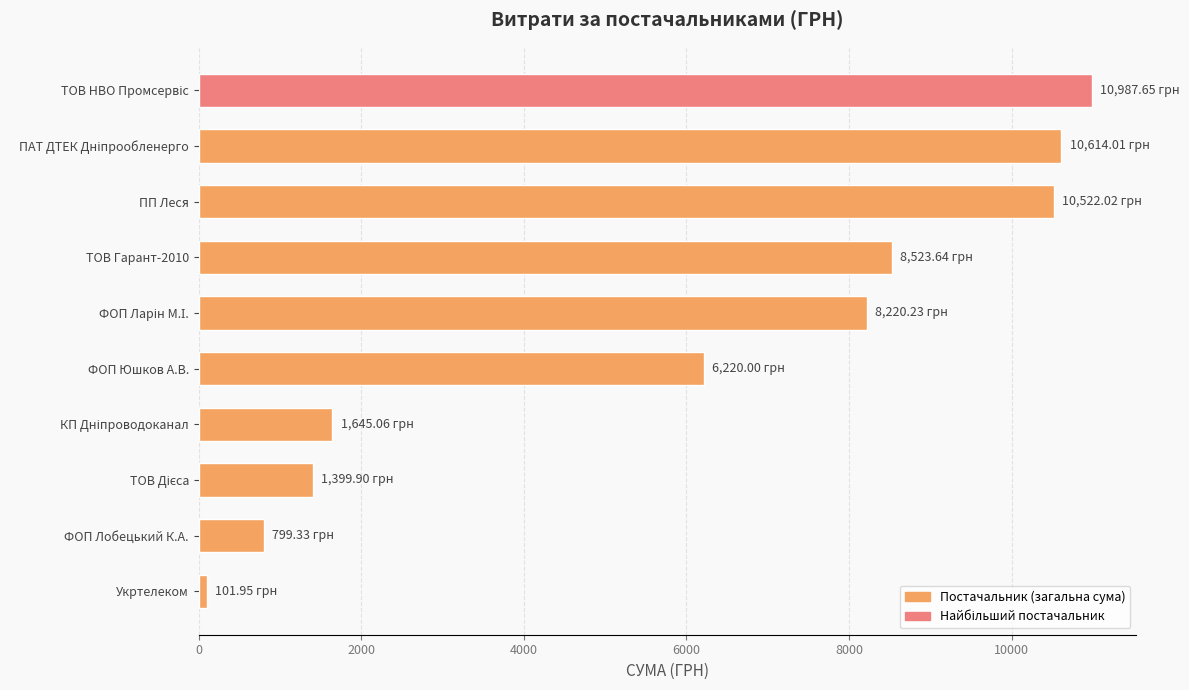

Which label corresponds to the smallest value in the chart?

Укртелеком